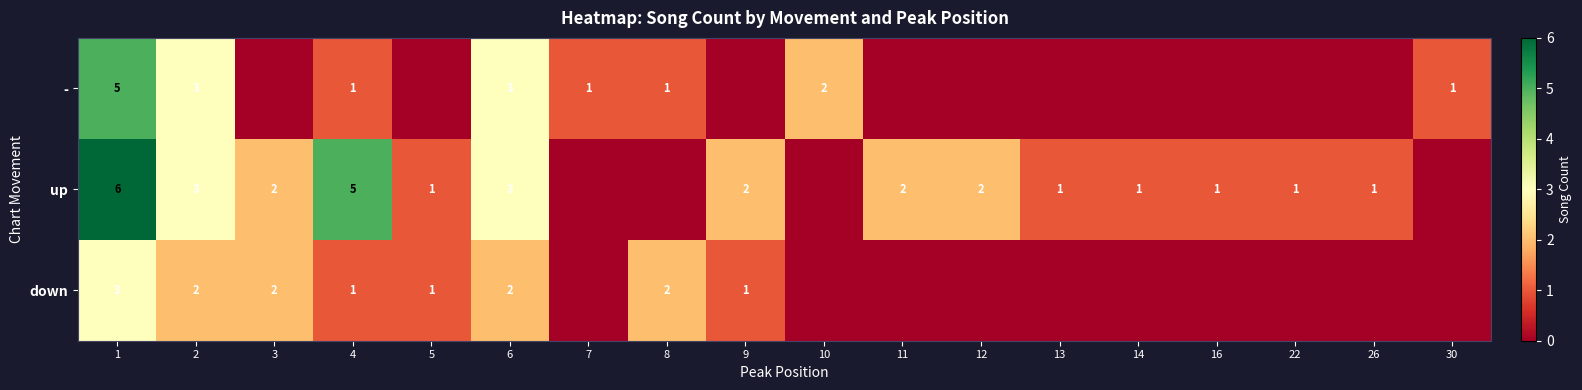

Is it true that - equals 9 at 1?

False